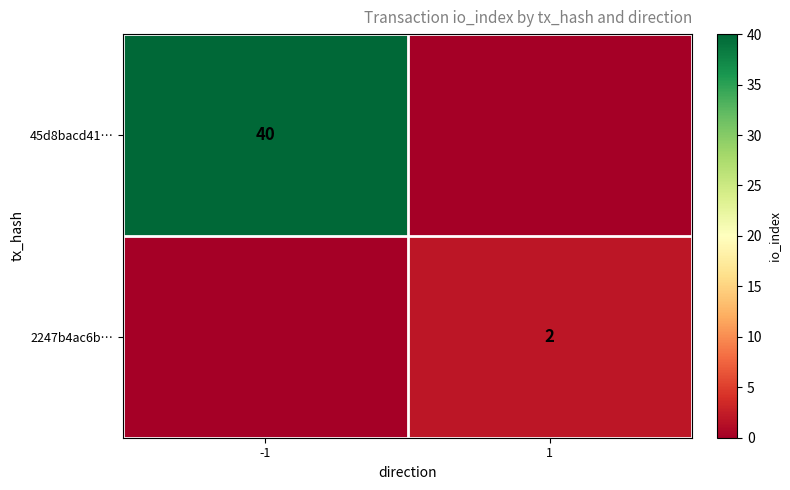

True or false: 45d8bacd41… has a value of 40 at -1.

True